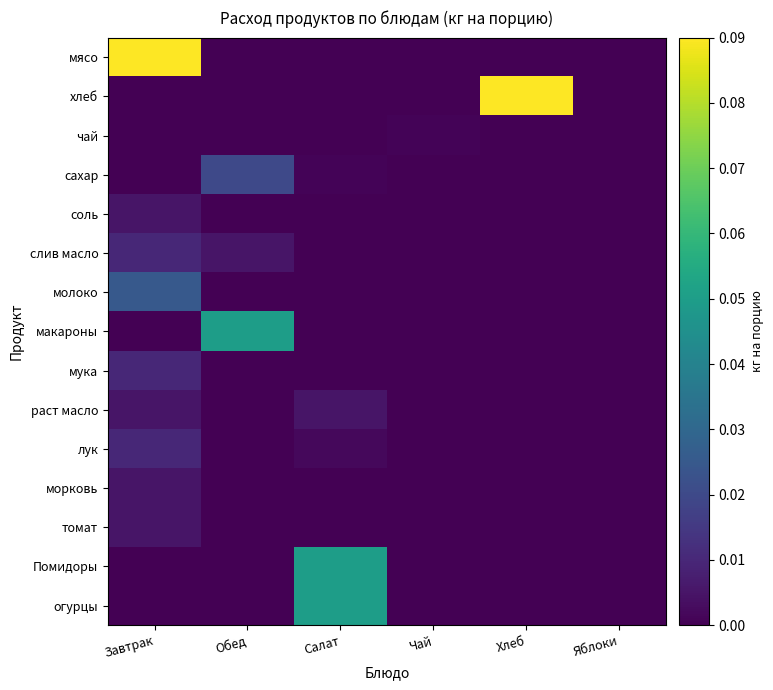

At which category does the chart reach its minimum across all series?

Обед